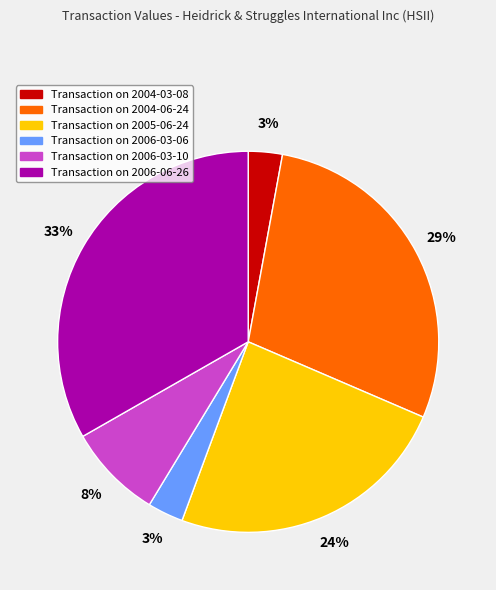

To the nearest percent, what is the average slice percentage?

17%